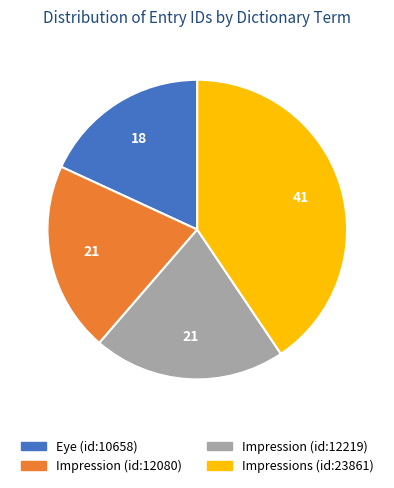

The Eye (id:10658) slice represents 4% of the pie. True or false?

False